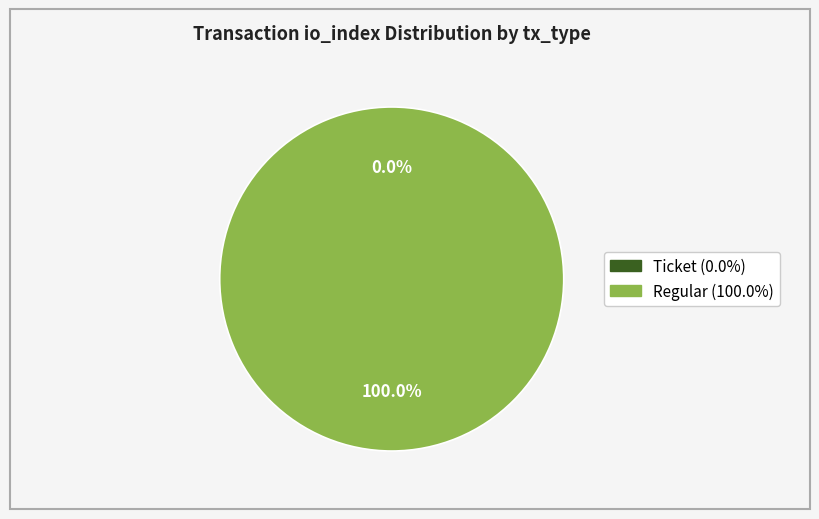

What percentage is NOT represented by Ticket (io_index=0)?

100.0%